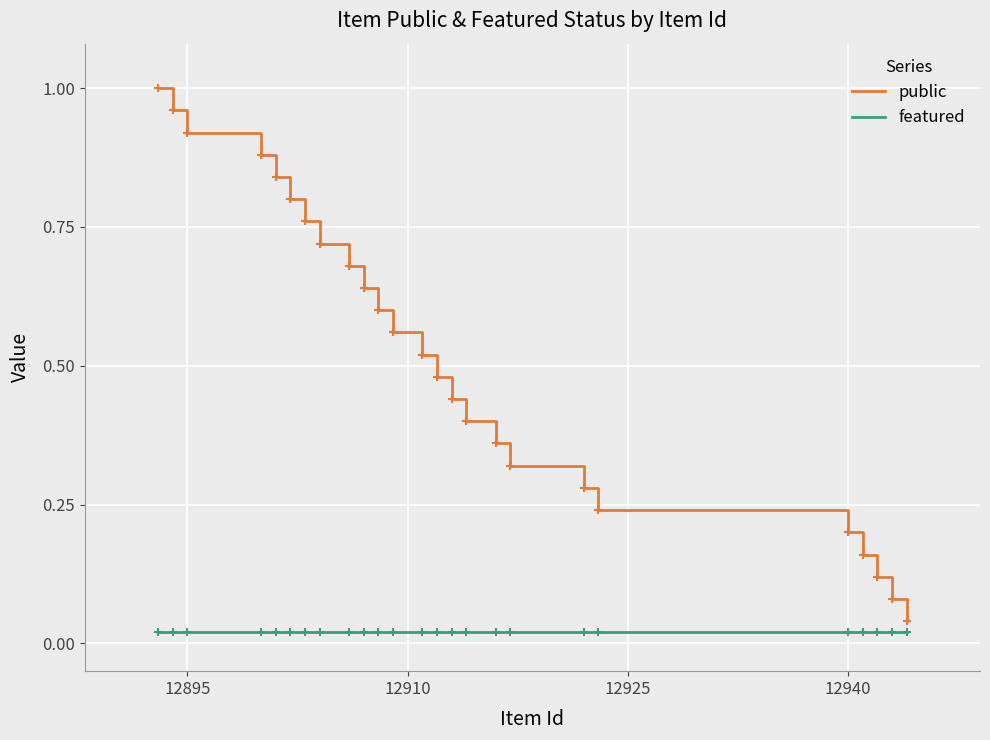

At how many categories does at least one series exceed 0?

25